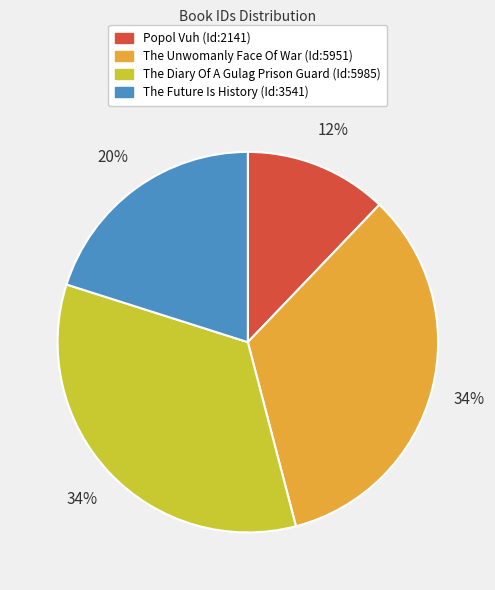

Does The Unwomanly Face Of War (Id:5951) account for over 50% of the chart?

No